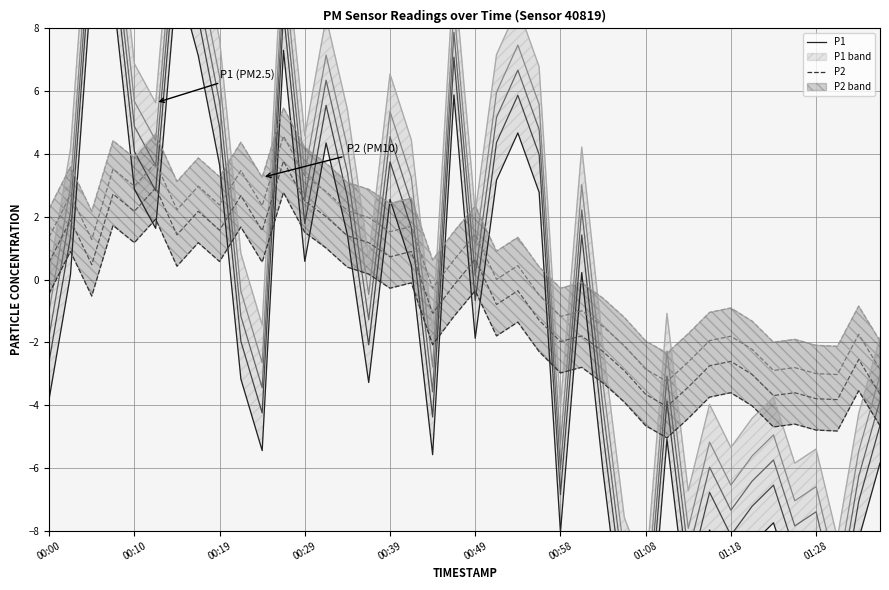

What is the label of the 17th point from the right?

00:56